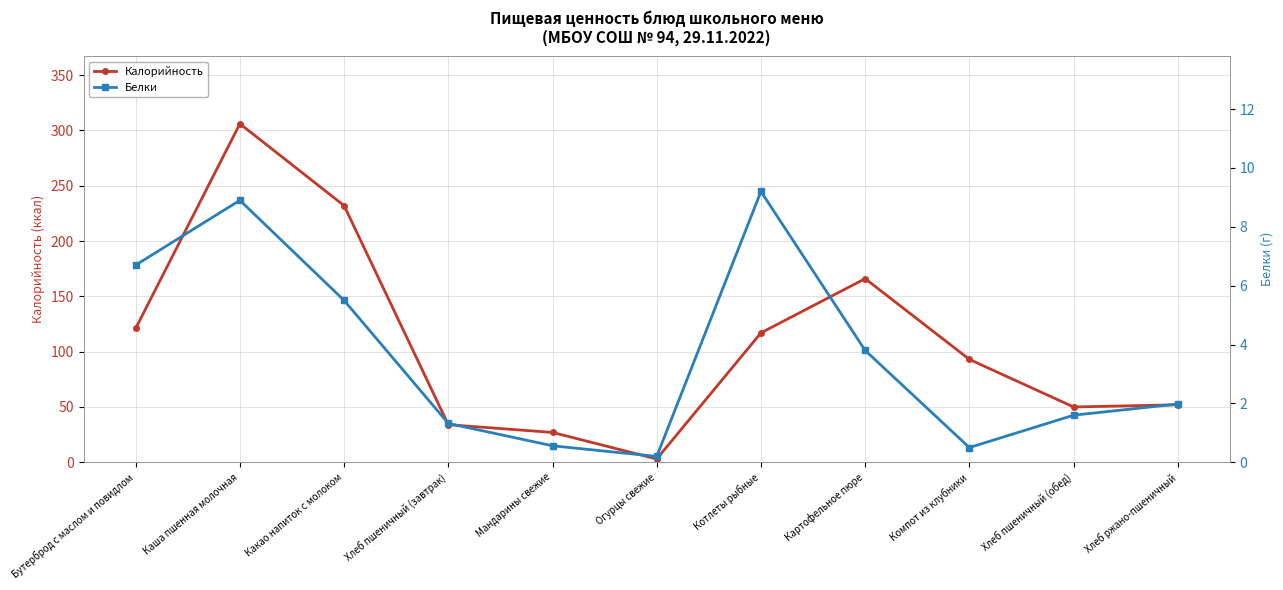

What is the sum of all Белки values?

40.3